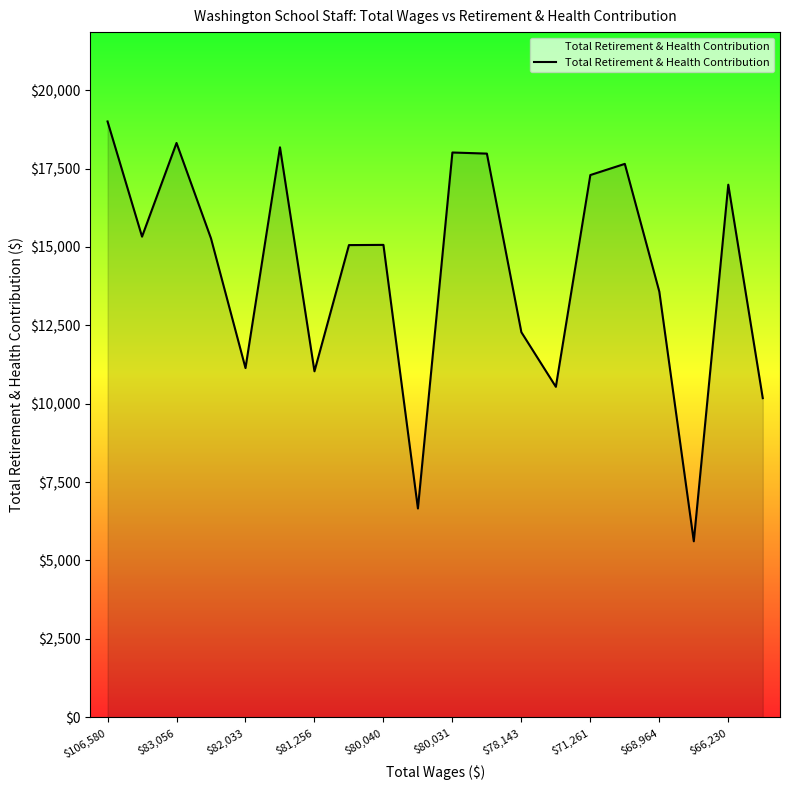

What is the greatest value displayed?

19005